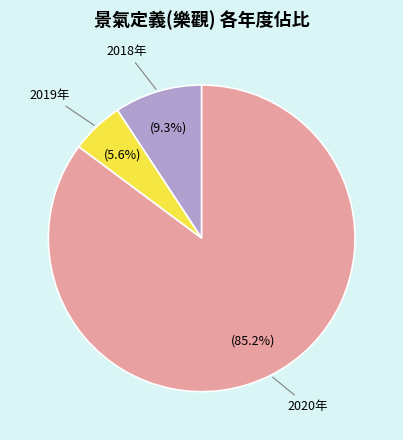

How many slices are in this pie chart?

3